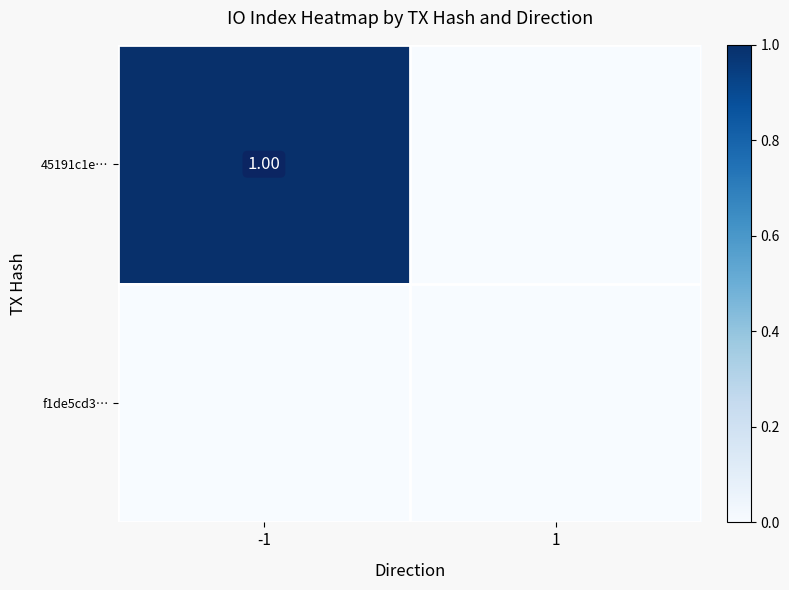

Which label corresponds to the largest value in the chart?

-1